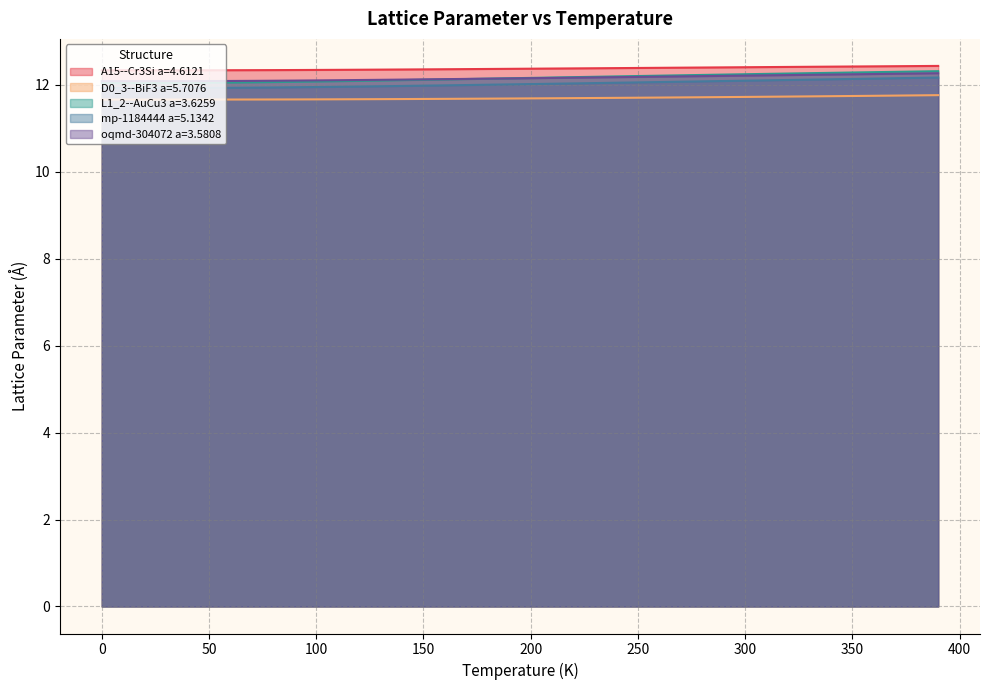

What is the difference between the maximum and second lowest values in the A15--Cr3Si a=4.6121 series?

0.1